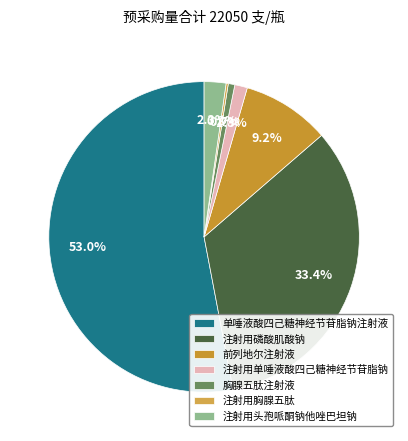

Which has a higher value, 注射用头孢哌酮钠他唑巴坦钠 or 注射用单唾液酸四己糖神经节苷脂钠?

注射用头孢哌酮钠他唑巴坦钠